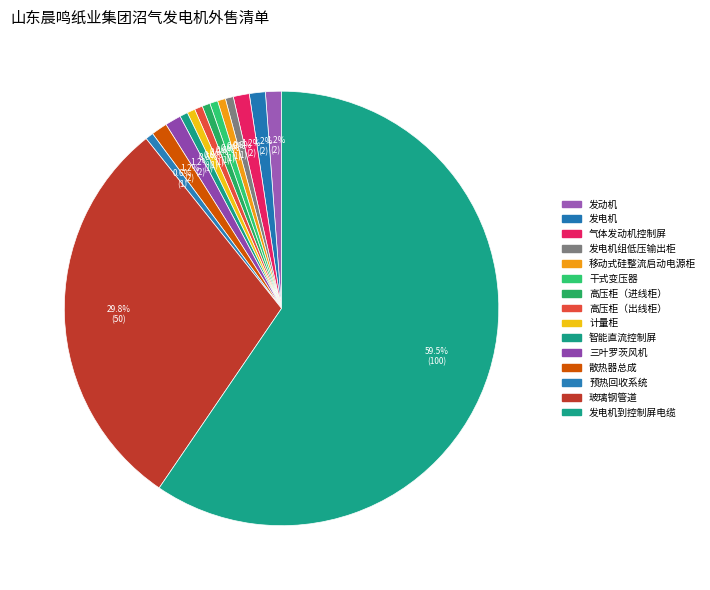

How much of the chart is everything except 发电机到控制屏电缆?

40.5%